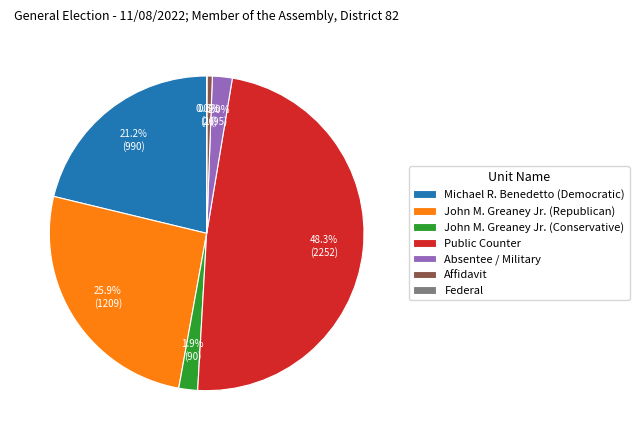

What portion of the pie excludes John M. Greaney Jr. (Republican)?

74.1%